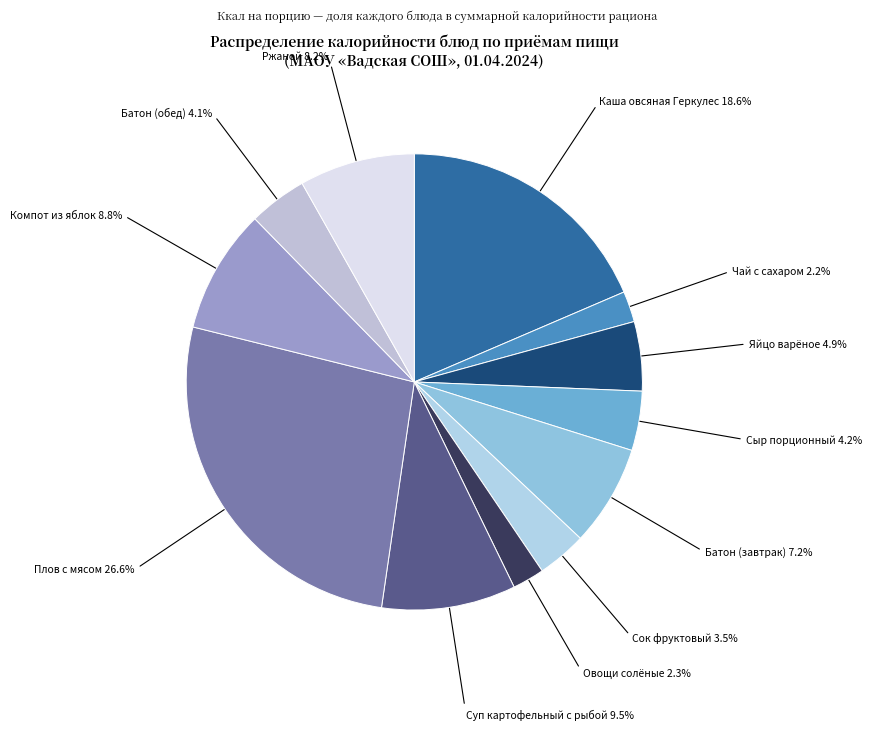

Which slice is the smallest?

Чай с сахаром